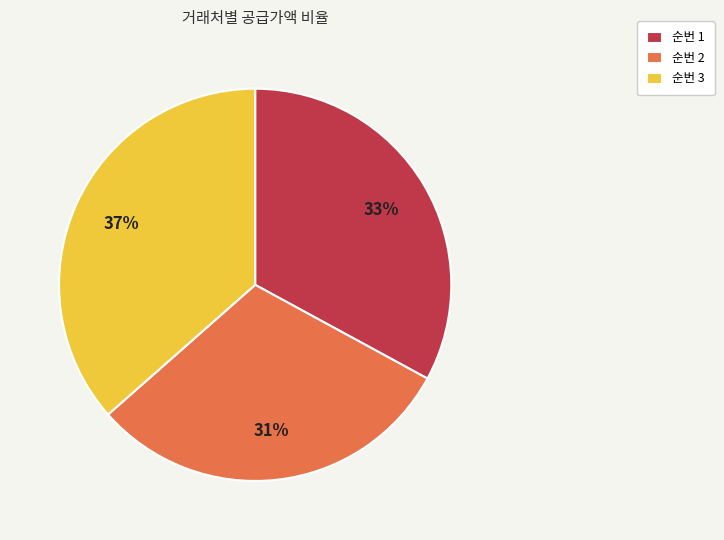

How many slices are in this pie chart?

3